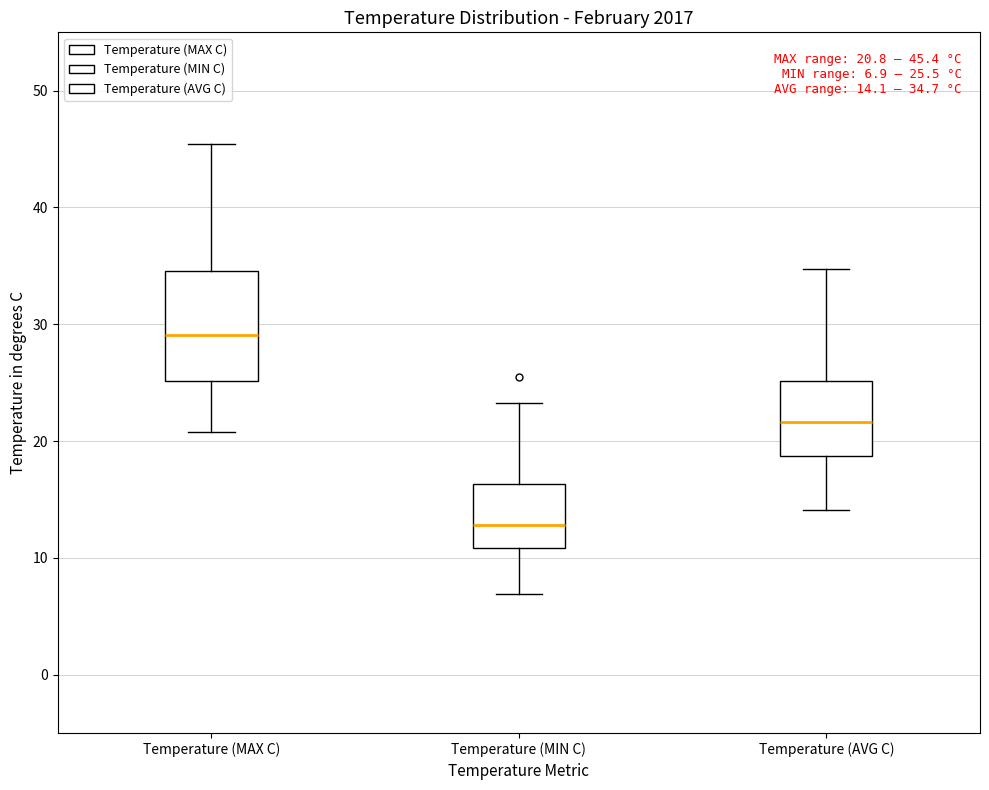

Which box has the highest median line?

Temperature (MAX C)